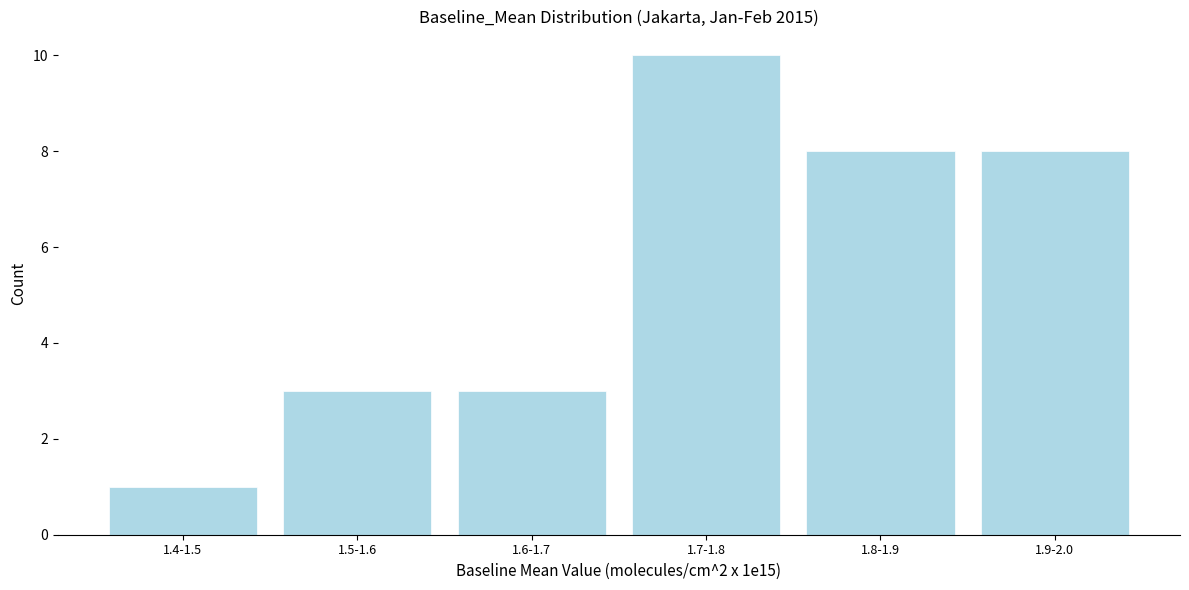

Reading right to left, extract all data points from this chart.

8	8	10	3	3	1